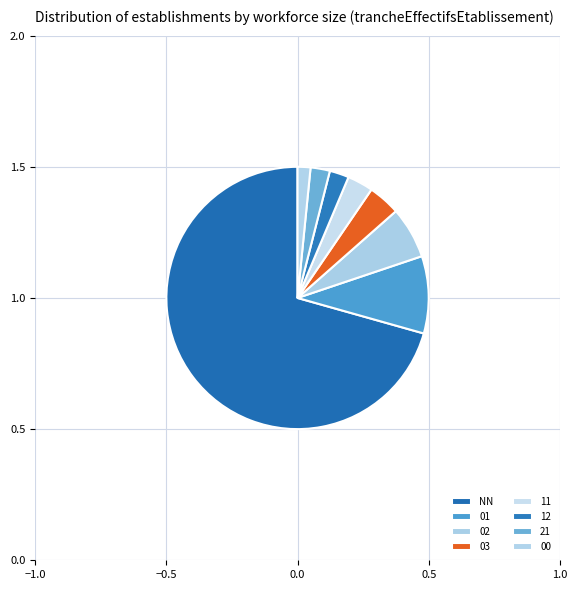

To the nearest percent, what portion does 21 represent?

2%